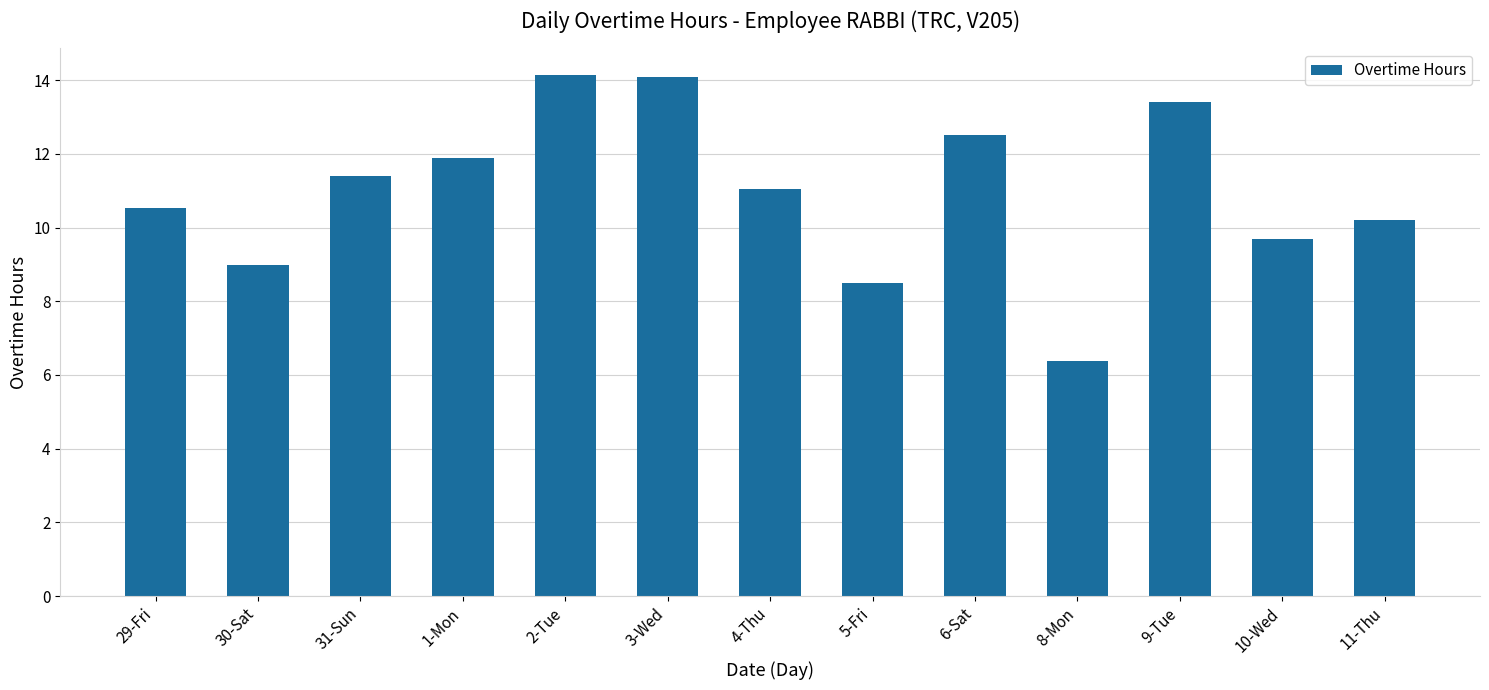

What is the difference between the second highest and minimum values?

7.7